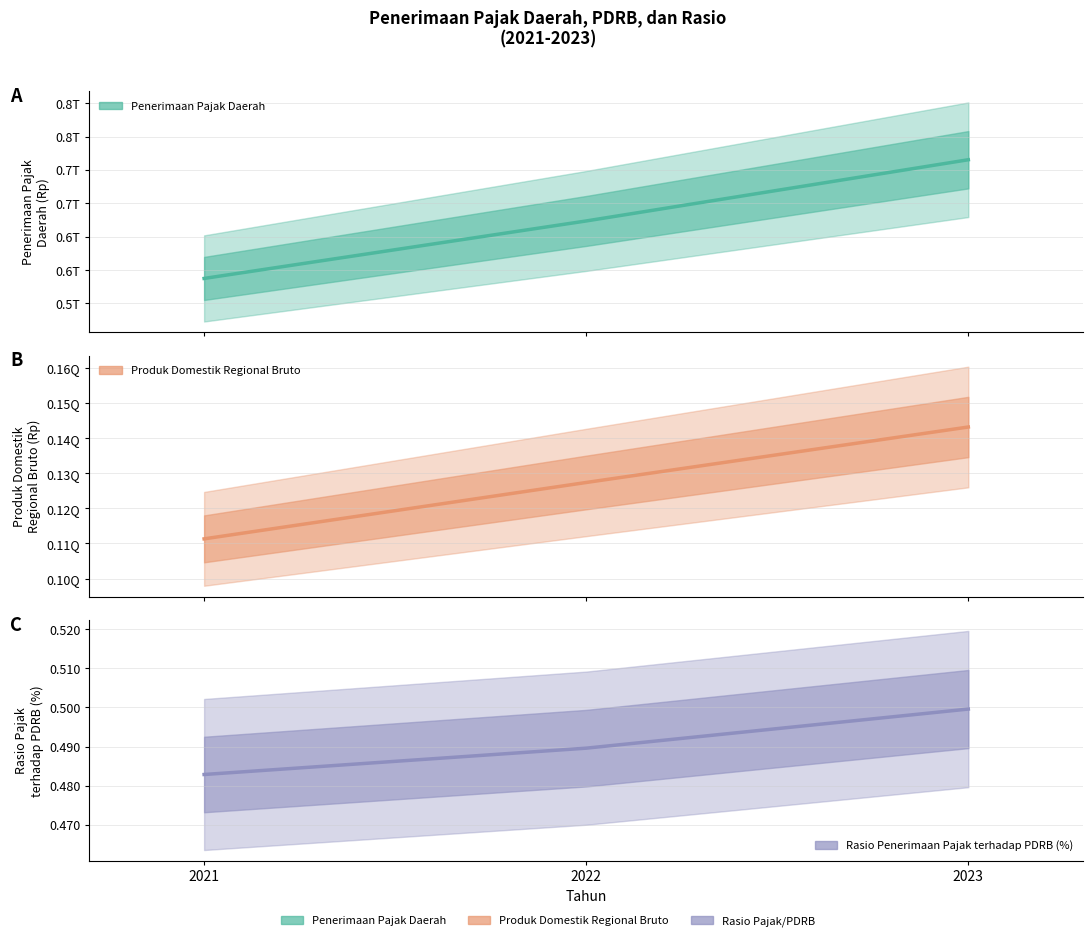

Where is Penerimaan Pajak Daerah nearest to the value 626370145972?

2022